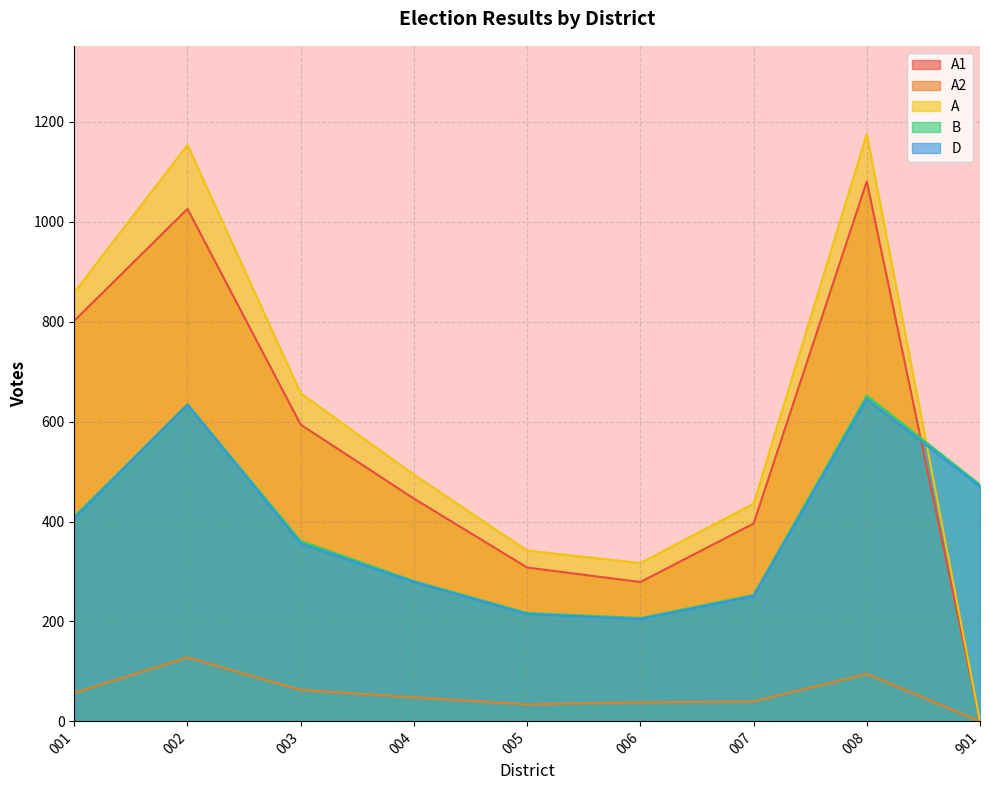

How many values in the B series are below 361?

4